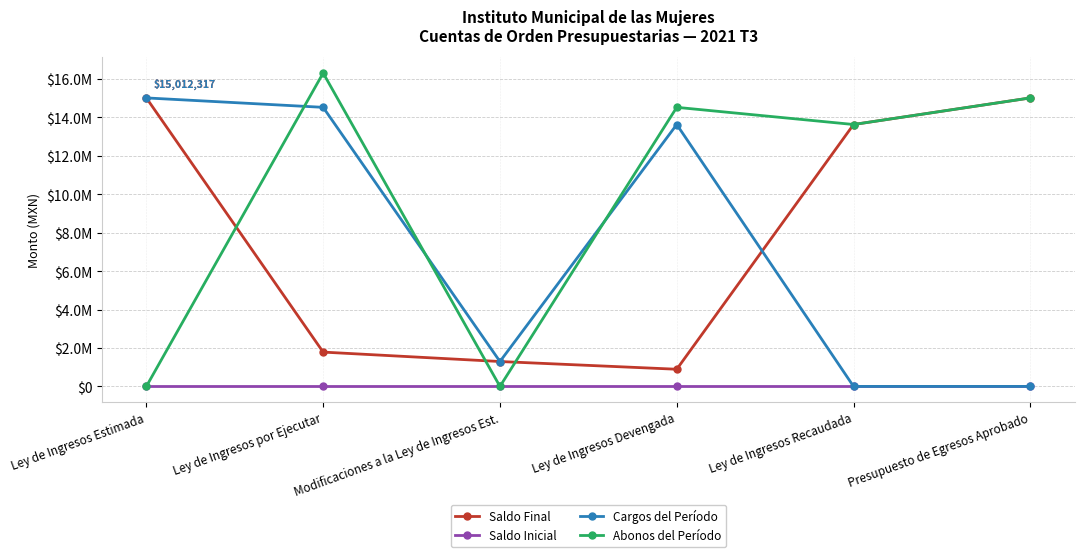

Is this an area chart (filled region under the line)?

No